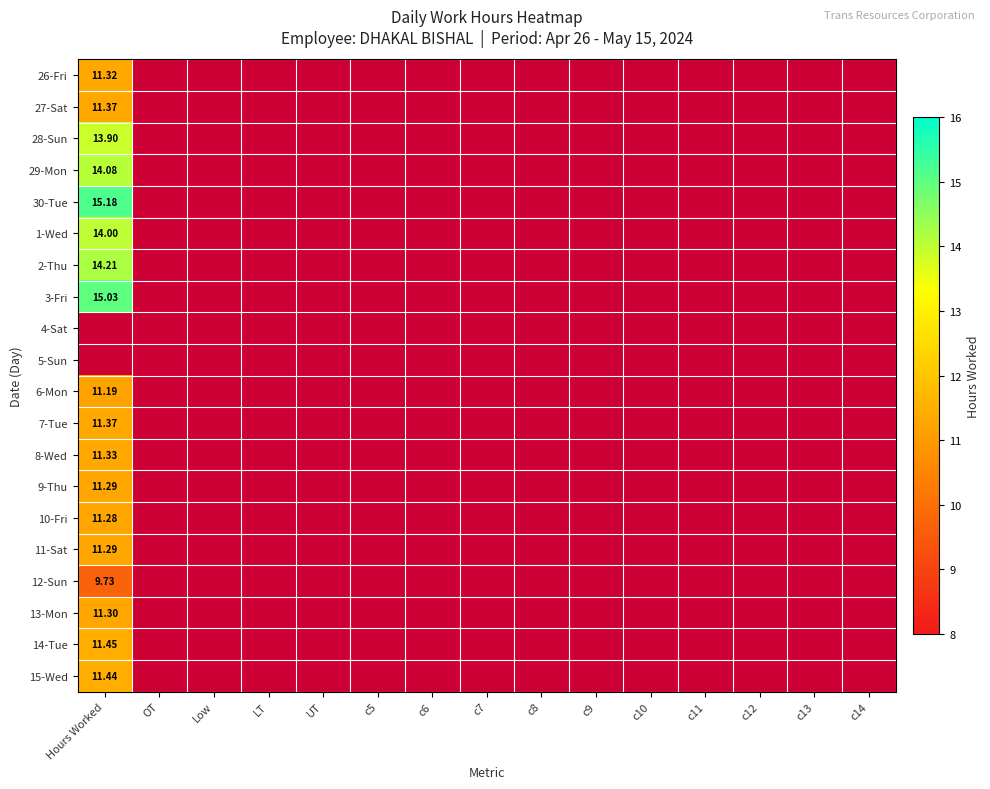

What is the minimum value for 1-Wed?

14.0